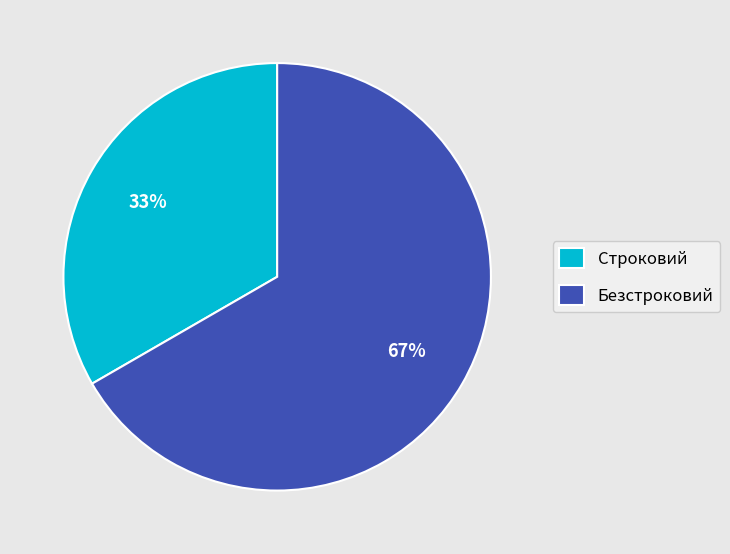

What percentage is the Строковий slice, to the nearest percent?

33%